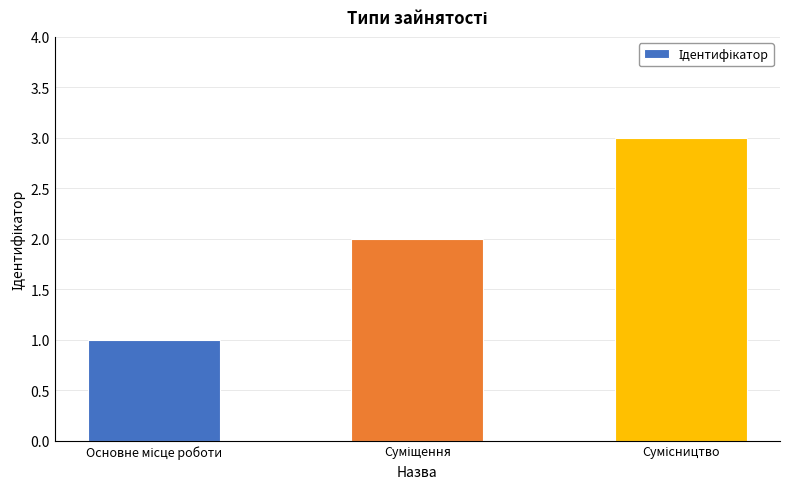

What is the smallest value displayed?

1